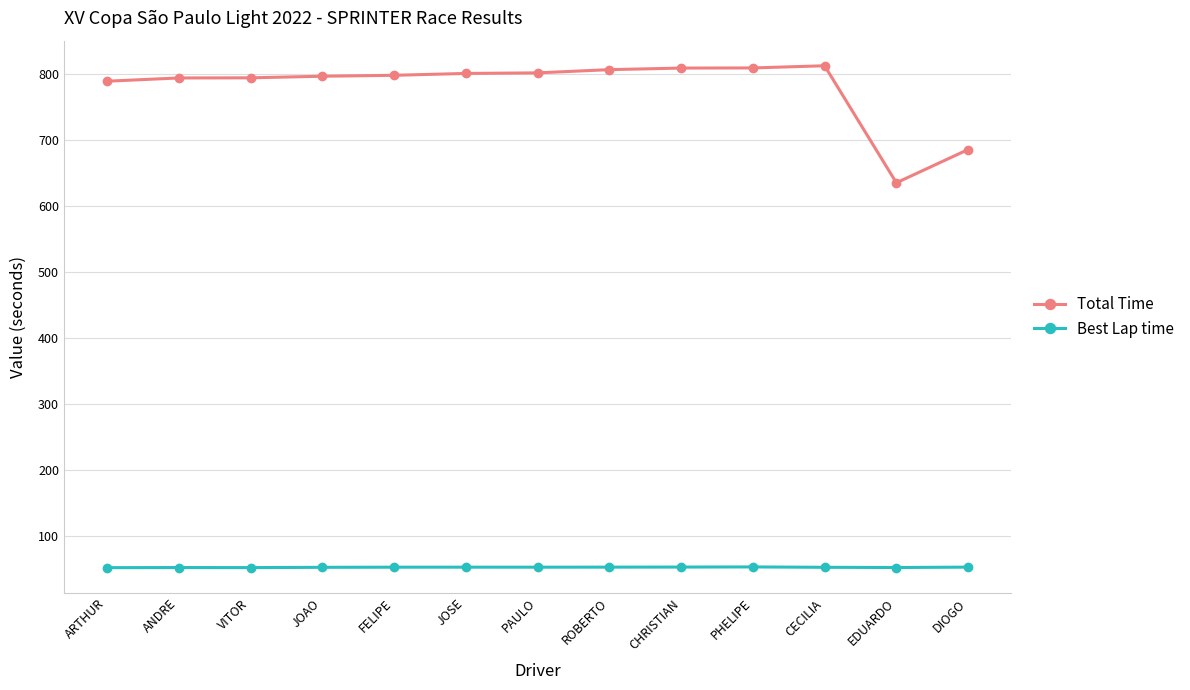

Is it true that Total Time equals 522.1 at PAULO?

False